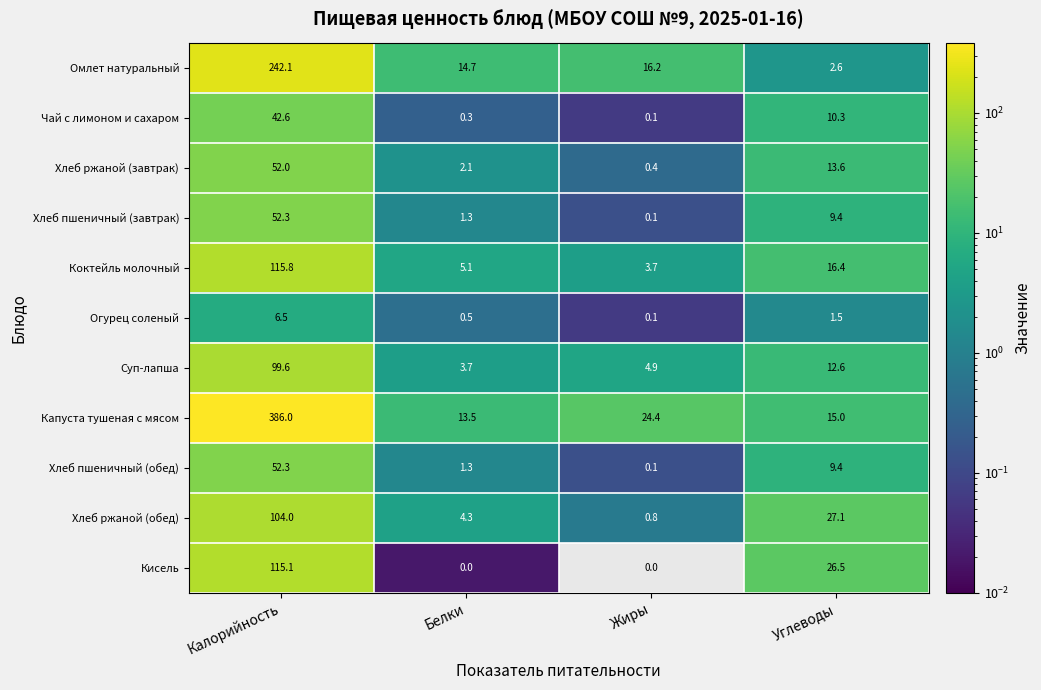

The value of Суп-лапша at Белки is 5.9. True or false?

False